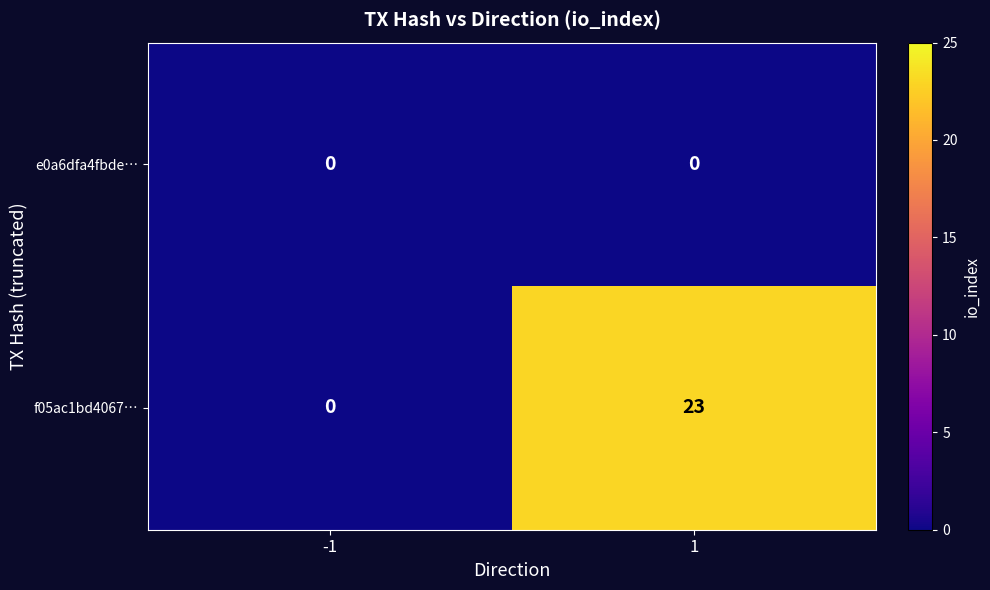

Which series changed the most between -1 and 1?

f05ac1bd4067…